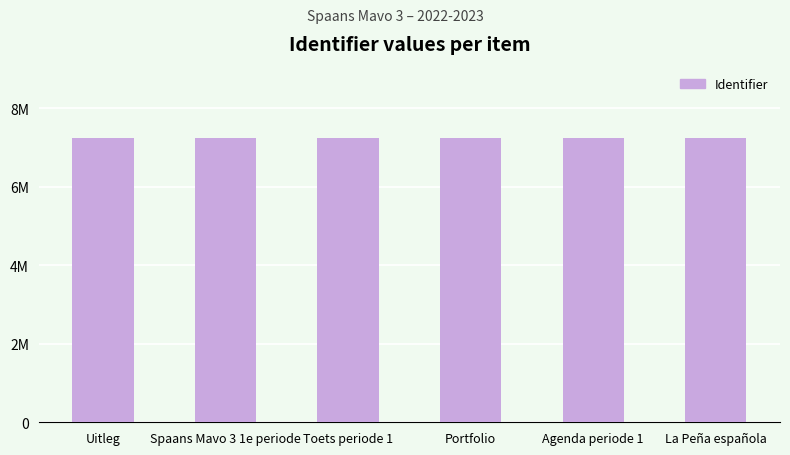

What is the difference between the second highest and second lowest values?

11